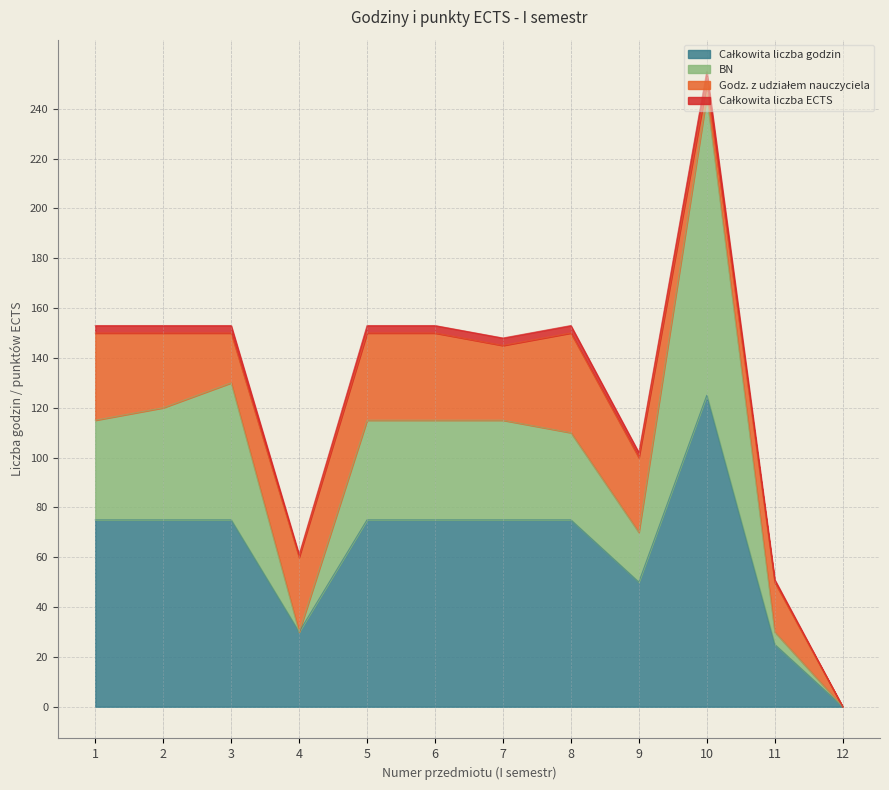

True or false: Całkowita liczba ECTS has more than 1 interior local peaks.

True